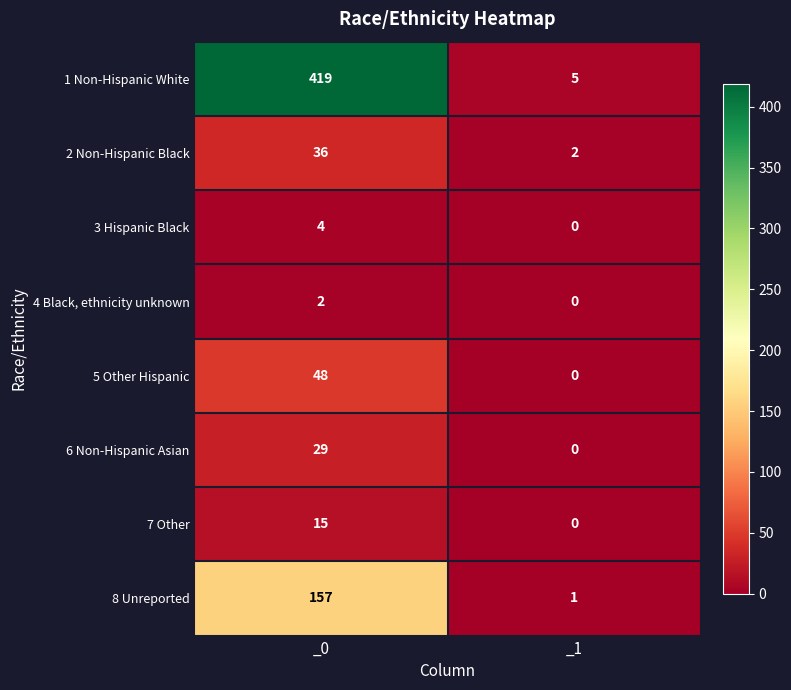

Is it true that 8 Unreported equals 1 at _1?

True